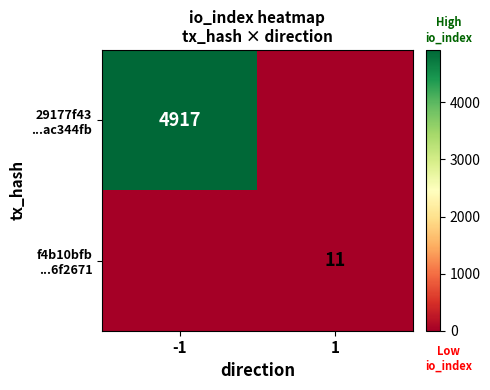

The value of 29177f43 ...ac344fb at -1 is 4917. True or false?

True